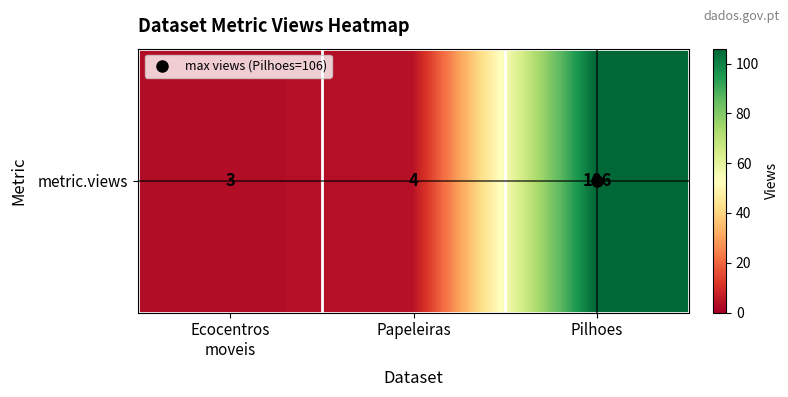

What is the sum of all values?

113